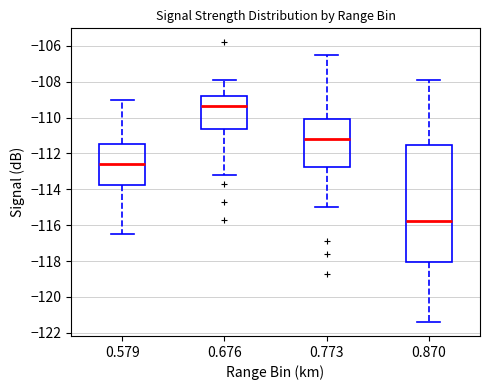

Comparing the boxes themselves (not the whiskers), which one is the tallest?

0.870